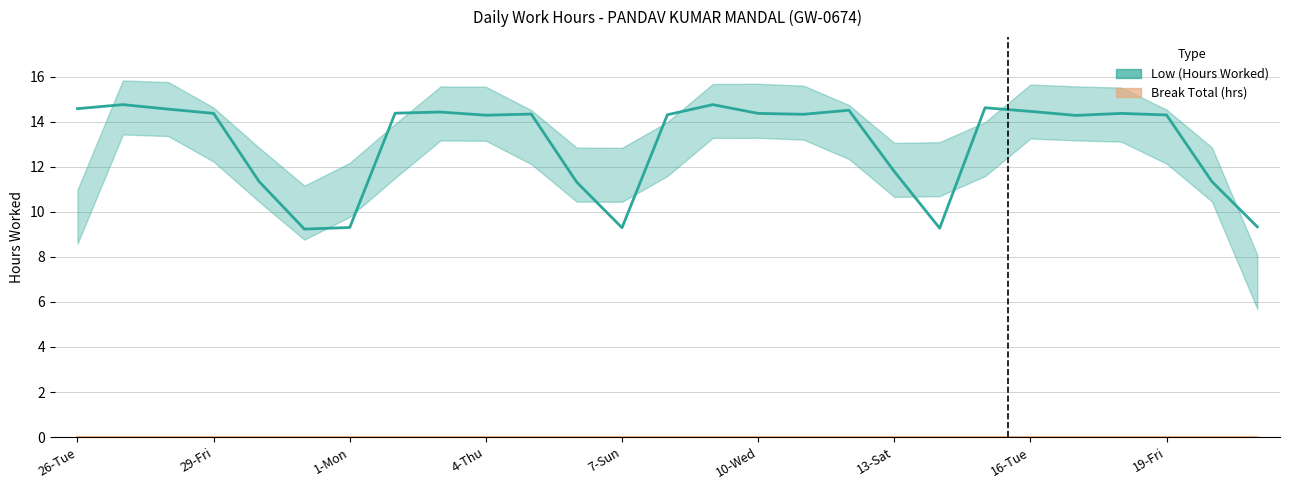

How many lines are shown in the chart?

2